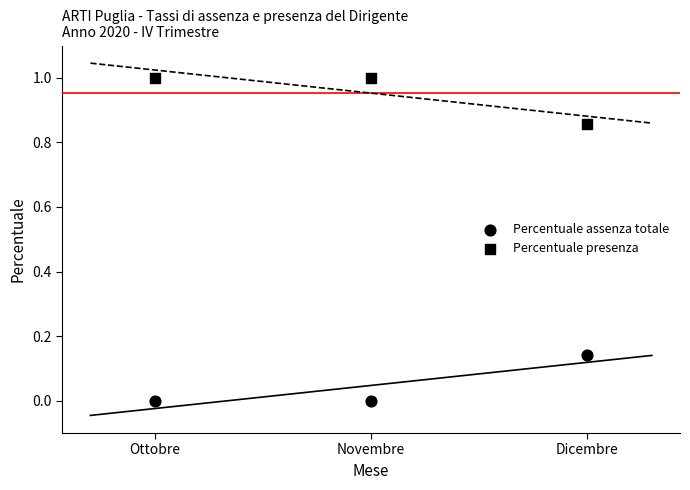

How many data points are displayed?

6